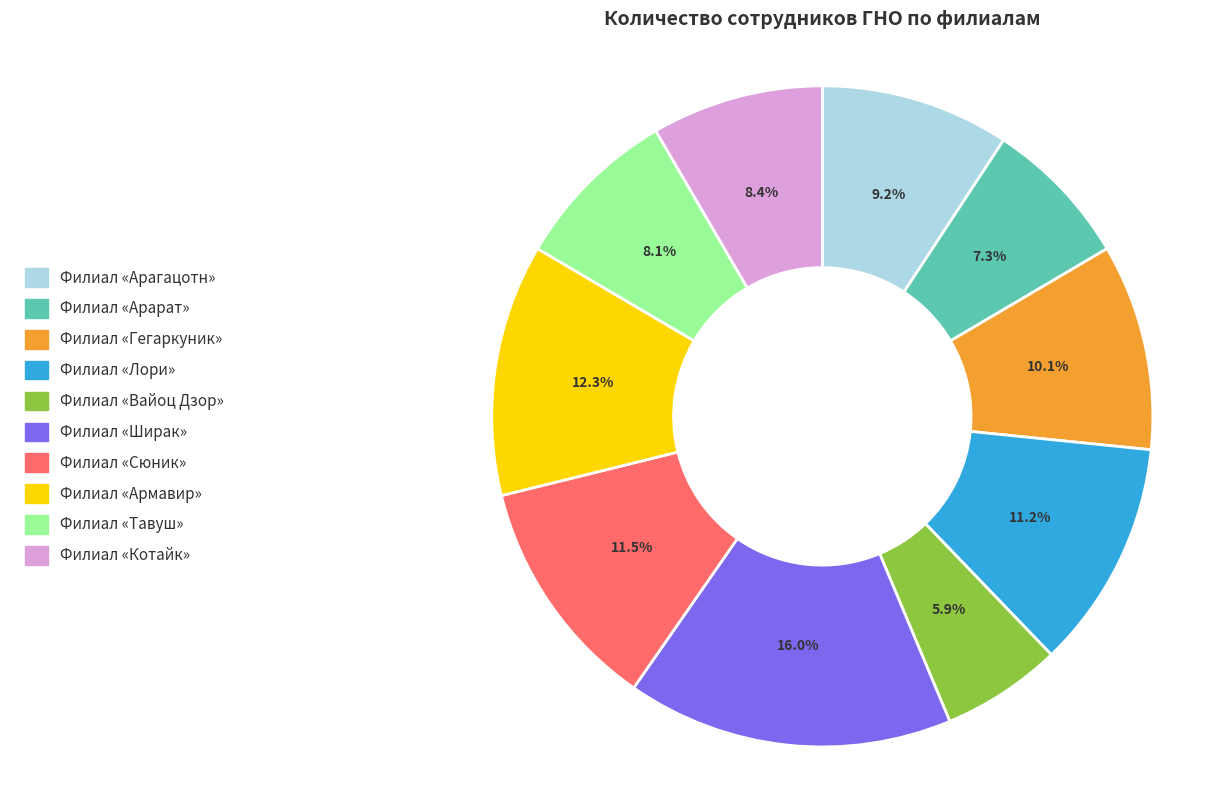

To the nearest percent, what is the difference between the largest and smallest slice percentages?

10%